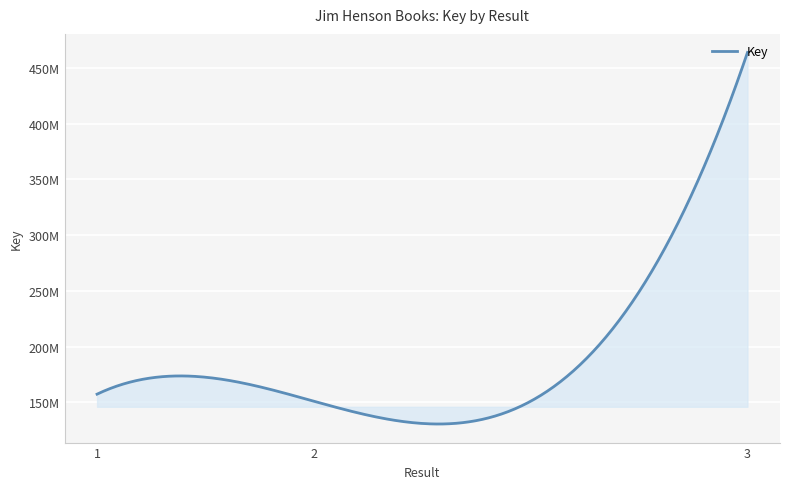

Rank the categories by value from highest to lowest.

3, 1, 2, 